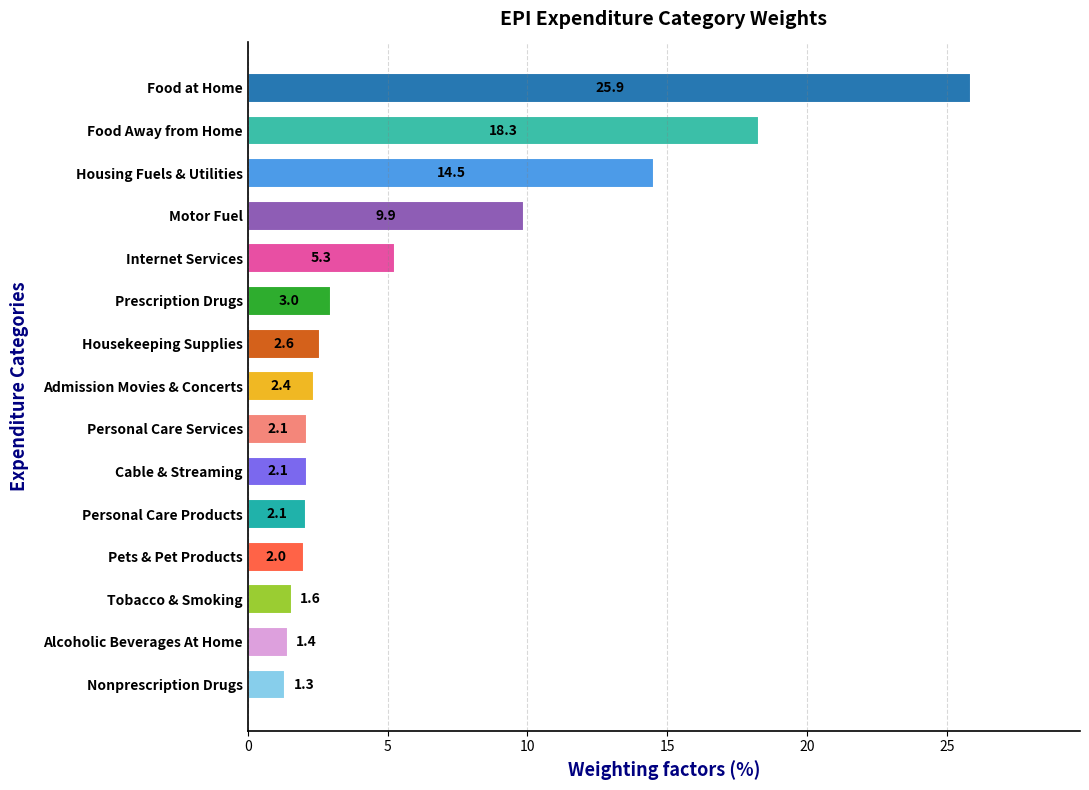

At which category does the chart reach its minimum across all series?

Nonprescription Drugs